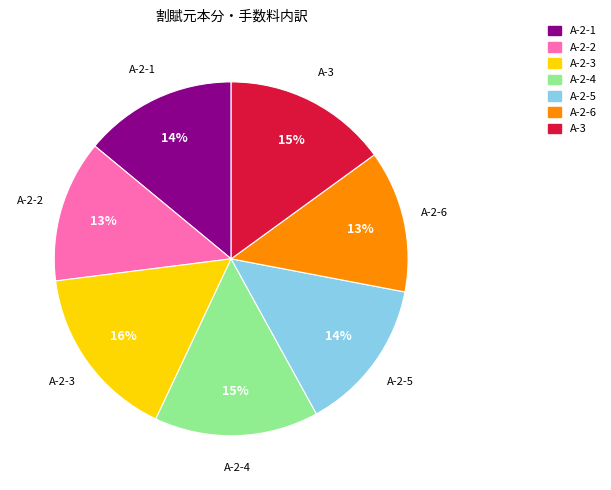

Is it true that A-2-4 is 15% of the pie?

True